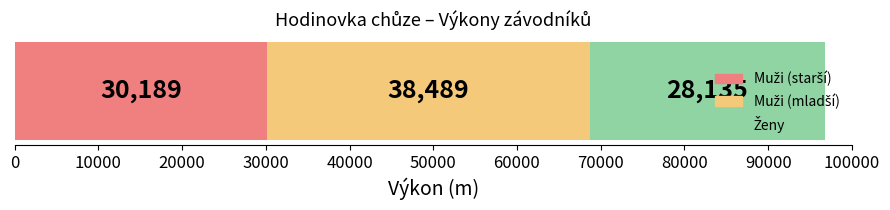

How many distinct data groups are displayed?

3